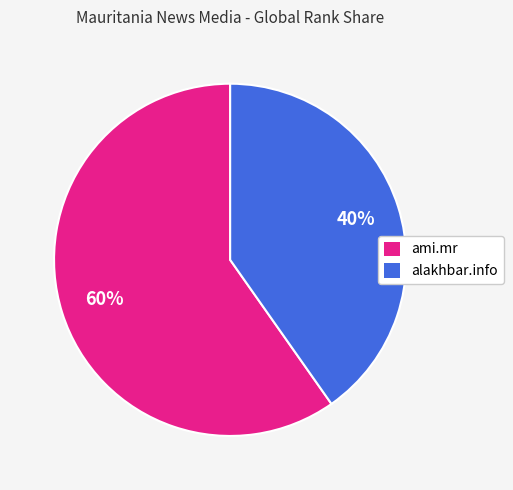

Does any single category account for the majority?

Yes